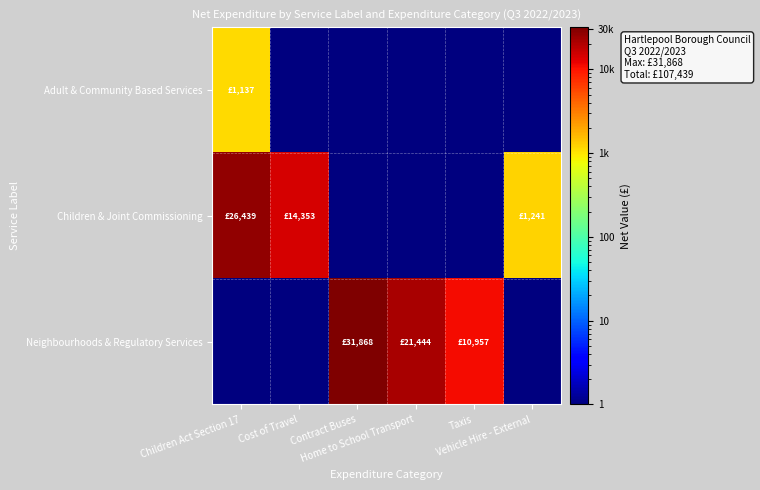

Between Children Act Section 17 and Contract Buses, which series saw the biggest shift?

Neighbourhoods & Regulatory Services